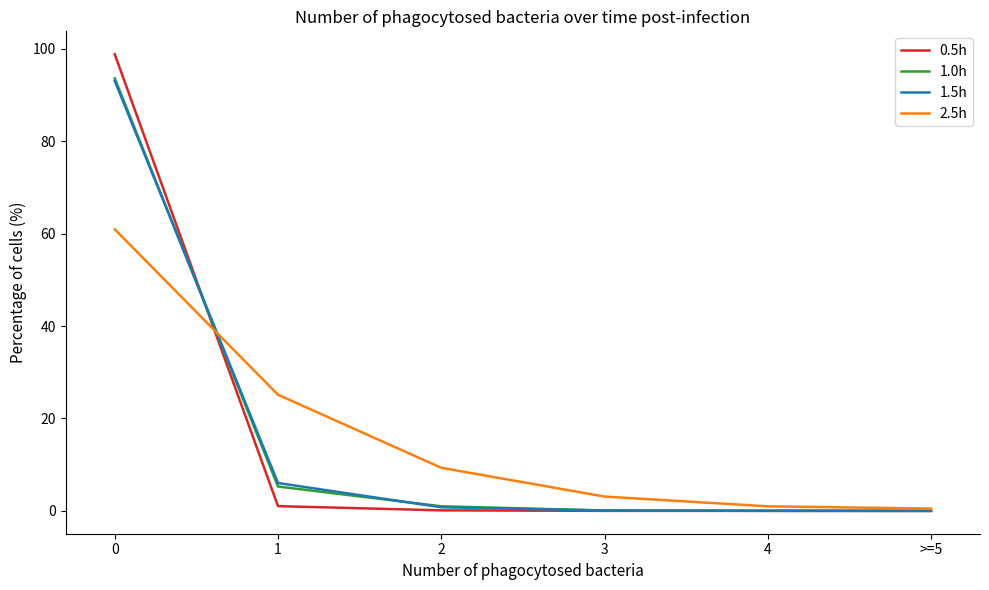

Is the value of 0.5h at 2 greater than the value of 2.5h at 2?

No